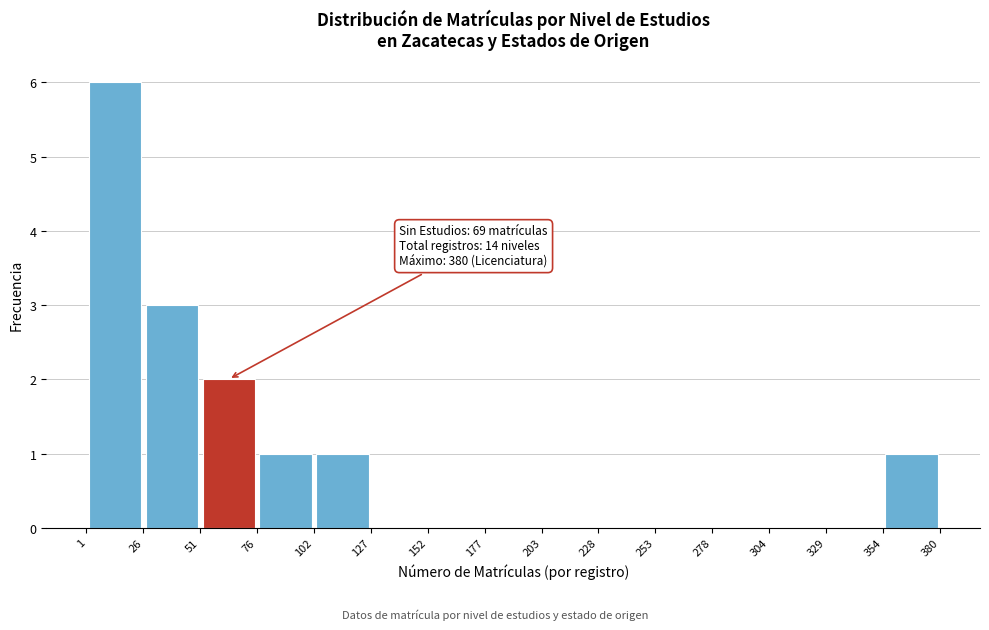

Which range on the x-axis has the tallest bar?

1 to 26